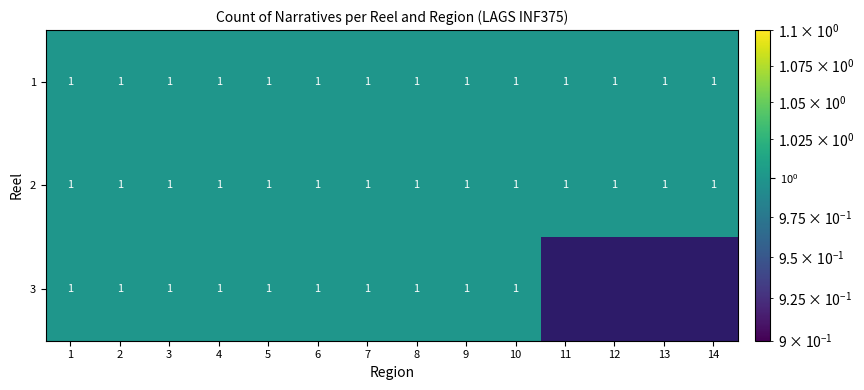

Read the 1 value at 1.

1